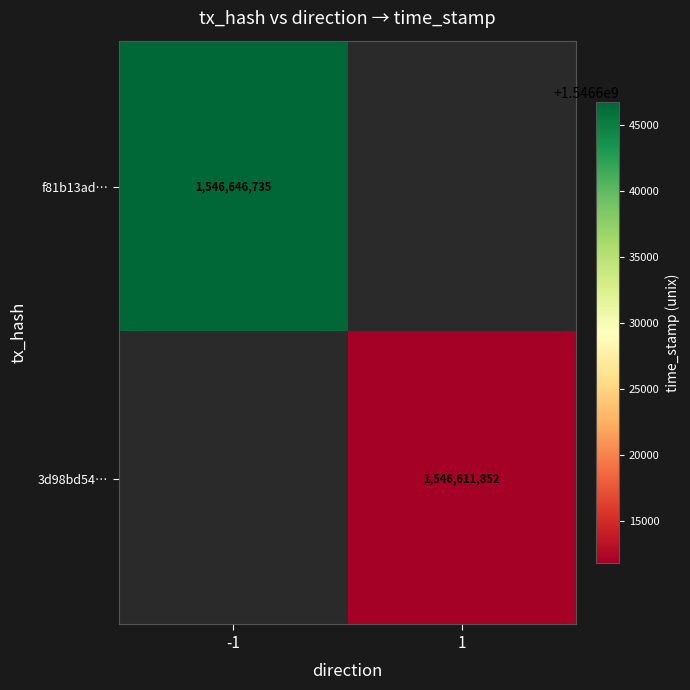

The 3d98bd54… series shows 2748269927 at 1. True or false?

False